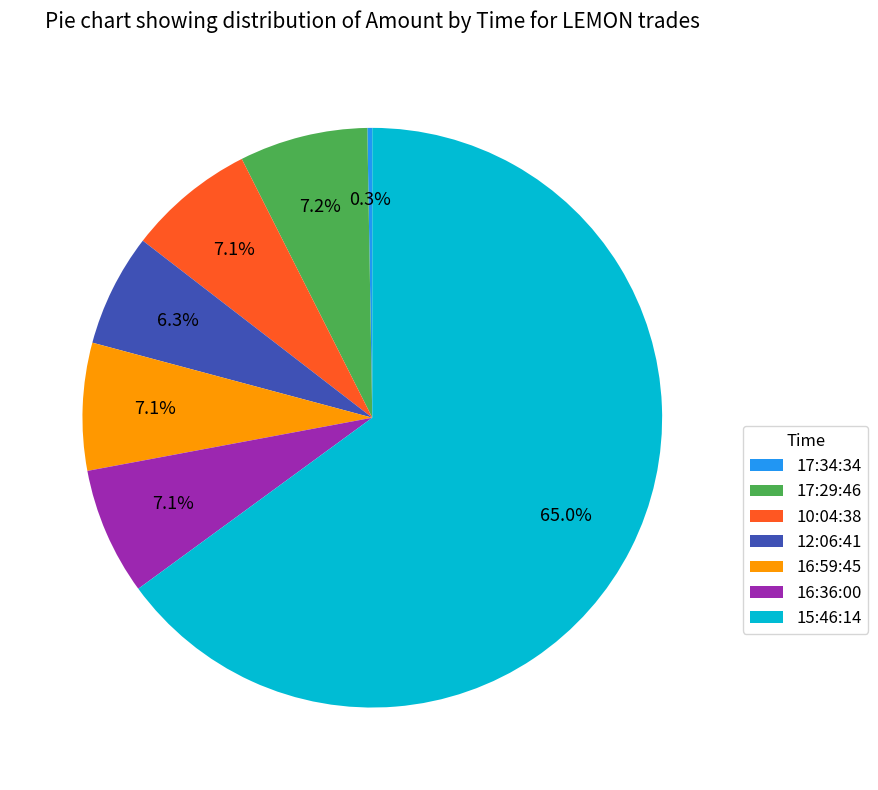

Which has a higher value, 16:59:45 or 15:46:14?

15:46:14